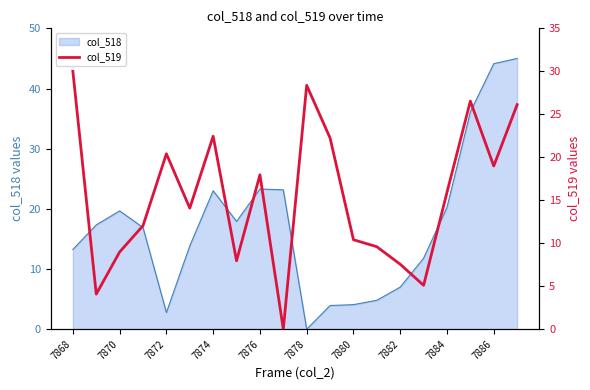

The value of col_518 at 7868 is 4.5. True or false?

False